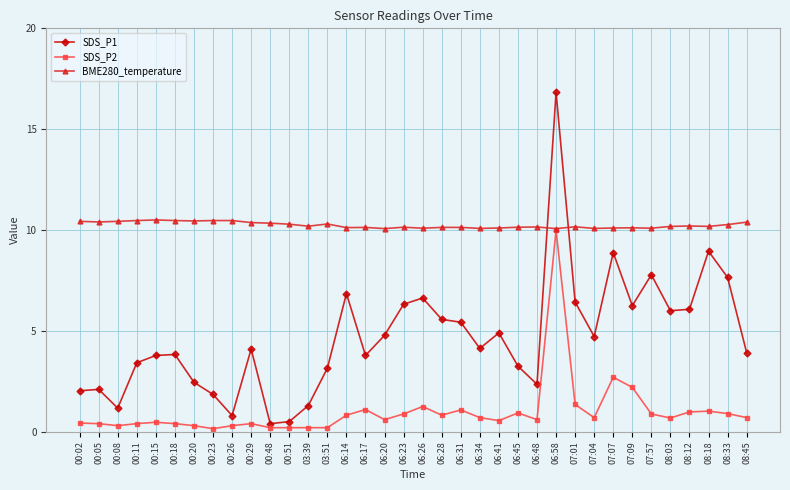

List the series in order of their overall mean, lowest first.

SDS_P2, SDS_P1, BME280_temperature